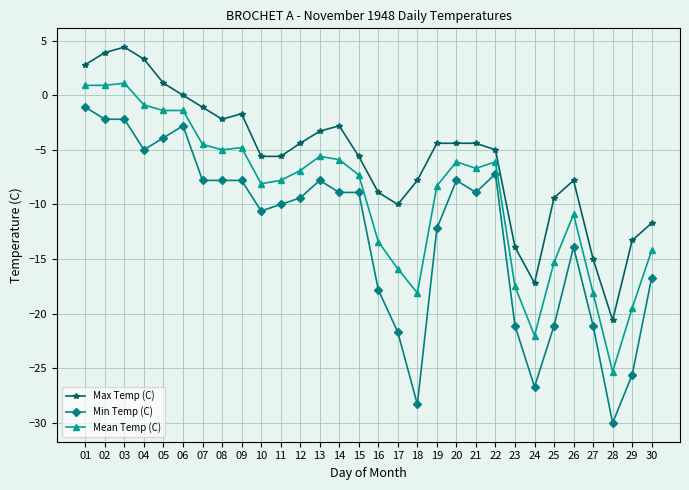

Reading left to right, transcribe all the data shown in this chart.

Max Temp (C): 2.8	3.9	4.4	3.3	1.1	0.0	-1.1	-2.2	-1.7	-5.6	-5.6	-4.4	-3.3	-2.8	-5.6	-8.9	-10.0	-7.8	-4.4	-4.4	-4.4	-5.0	-13.9	-17.2	-9.4	-7.8	-15.0	-20.6	-13.3	-11.7
Min Temp (C): -1.1	-2.2	-2.2	-5.0	-3.9	-2.8	-7.8	-7.8	-7.8	-10.6	-10.0	-9.4	-7.8	-8.9	-8.9	-17.8	-21.7	-28.3	-12.2	-7.8	-8.9	-7.2	-21.1	-26.7	-21.1	-13.9	-21.1	-30.0	-25.6	-16.7
Mean Temp (C): 0.9	0.9	1.1	-0.9	-1.4	-1.4	-4.5	-5.0	-4.8	-8.1	-7.8	-6.9	-5.6	-5.9	-7.3	-13.4	-15.9	-18.1	-8.3	-6.1	-6.7	-6.1	-17.5	-22.0	-15.3	-10.9	-18.1	-25.3	-19.5	-14.2